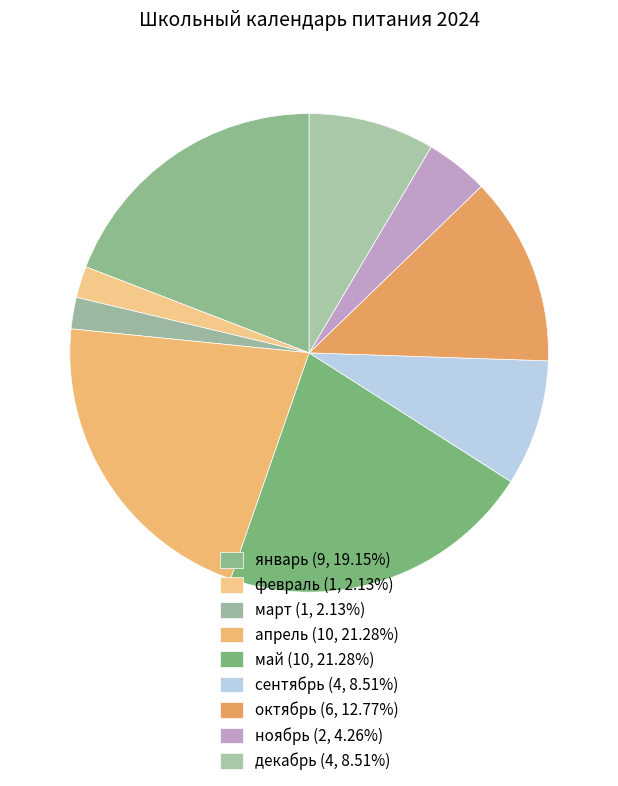

To the nearest percent, what is the average slice percentage?

11%